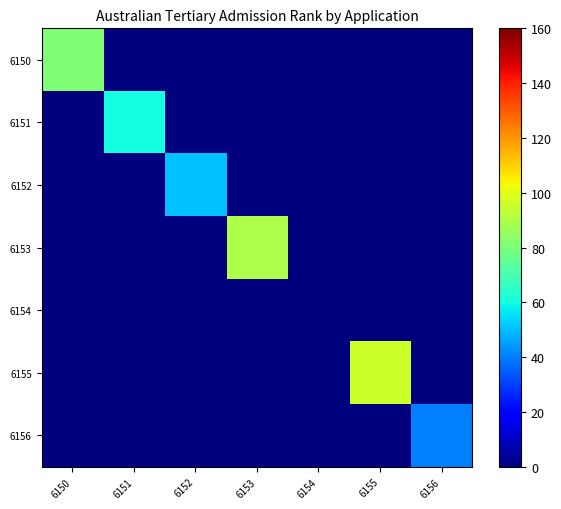

Reading left to right, what are all the values shown in this chart?

6150: 6150=80.8	6151=0.0	6152=0.0	6153=0.0	6154=0.0	6155=0.0	6156=0.0
6151: 6150=0.0	6151=60.2	6152=0.0	6153=0.0	6154=0.0	6155=0.0	6156=0.0
6152: 6150=0.0	6151=0.0	6152=50.4	6153=0.0	6154=0.0	6155=0.0	6156=0.0
6153: 6150=0.0	6151=0.0	6152=0.0	6153=89.7	6154=0.0	6155=0.0	6156=0.0
6154: 6150=0.0	6151=0.0	6152=0.0	6153=0.0	6154=0.0	6155=0.0	6156=0.0
6155: 6150=0.0	6151=0.0	6152=0.0	6153=0.0	6154=0.0	6155=96.0	6156=0.0
6156: 6150=0.0	6151=0.0	6152=0.0	6153=0.0	6154=0.0	6155=0.0	6156=40.2